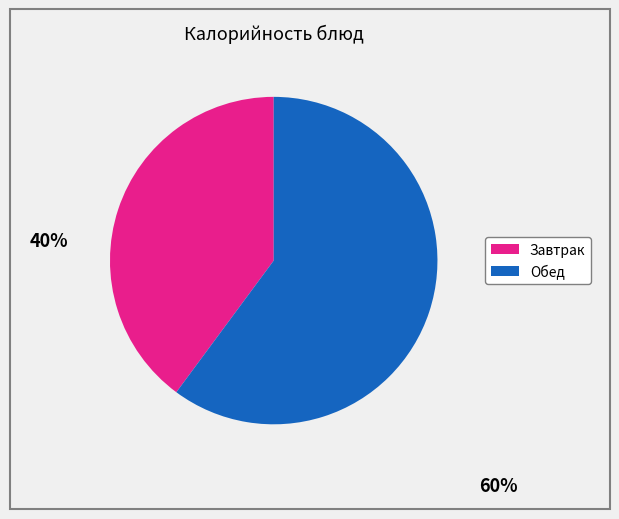

Is there a majority slice in this chart?

Yes